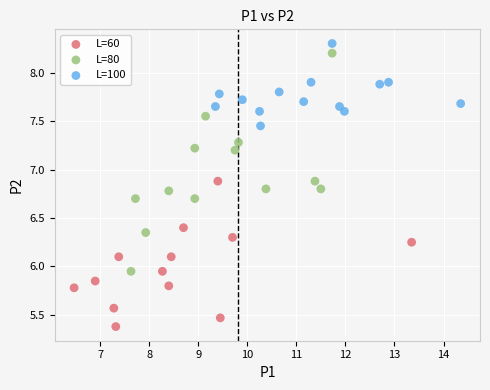

Which series contains the lowest Y value?

L=60